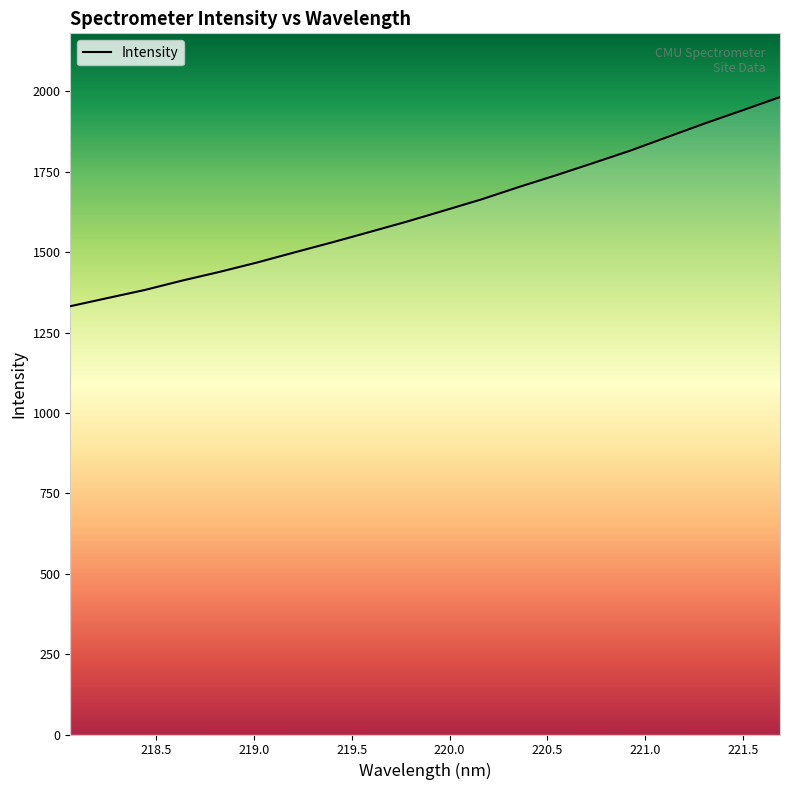

What is the difference between the maximum and minimum values?

650.5